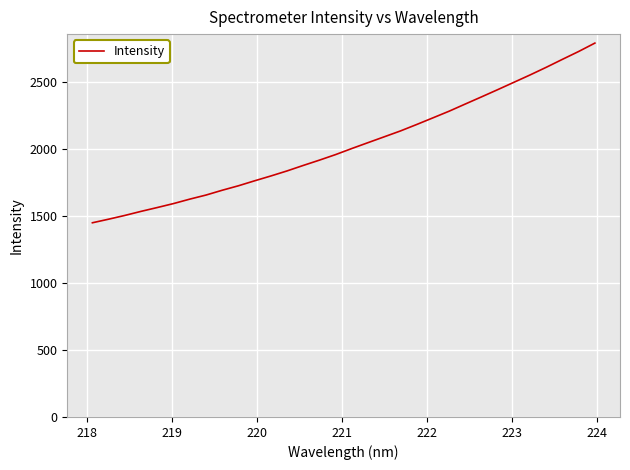

What is the greatest value displayed?

2787.7